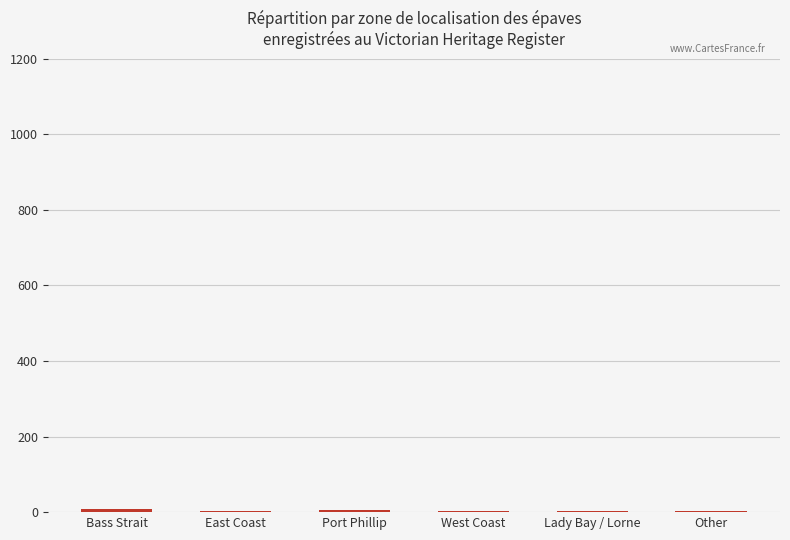

What is the sum of all values?

25